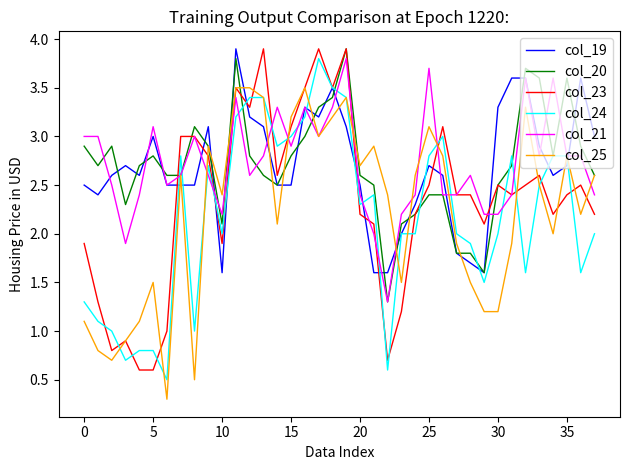

What is the maximum value shown in the chart?

3.9